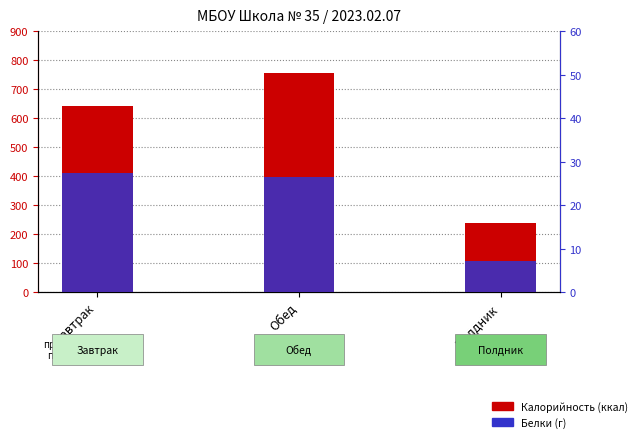

Reading left to right, extract all data points from this chart.

Калорийность (ккал): Завтрак=641.0	Обед=757.6	Полдник=240.0
Белки (г): Завтрак=27.5	Обед=26.6	Полдник=7.1